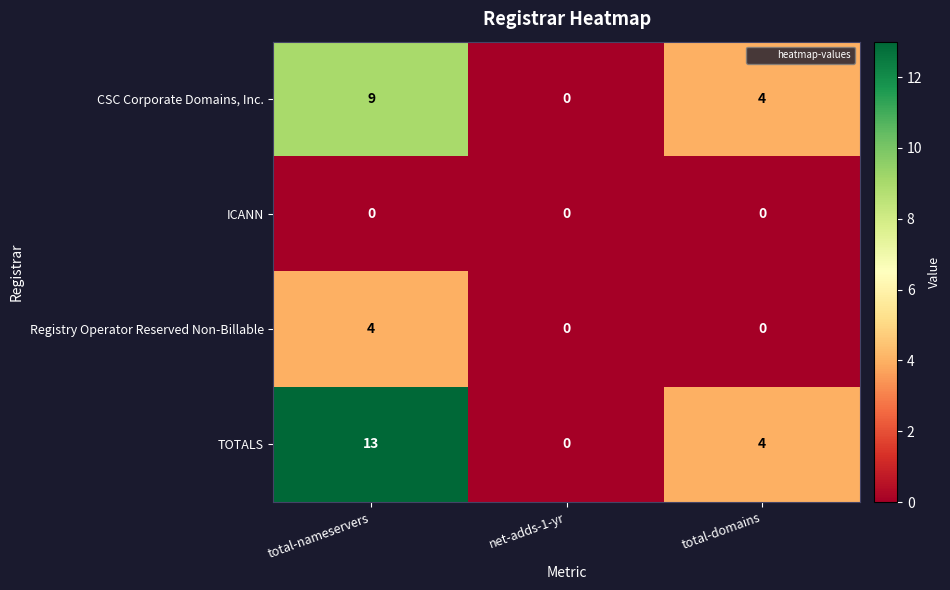

True or false: Registry Operator Reserved Non-Billable has a value of 4 at total-nameservers.

True